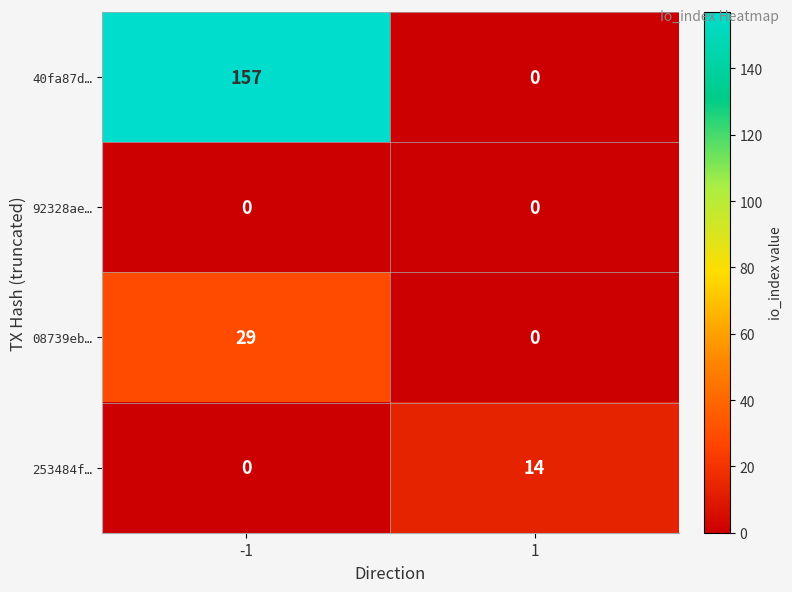

Which series has the widest spread of values?

40fa87d…